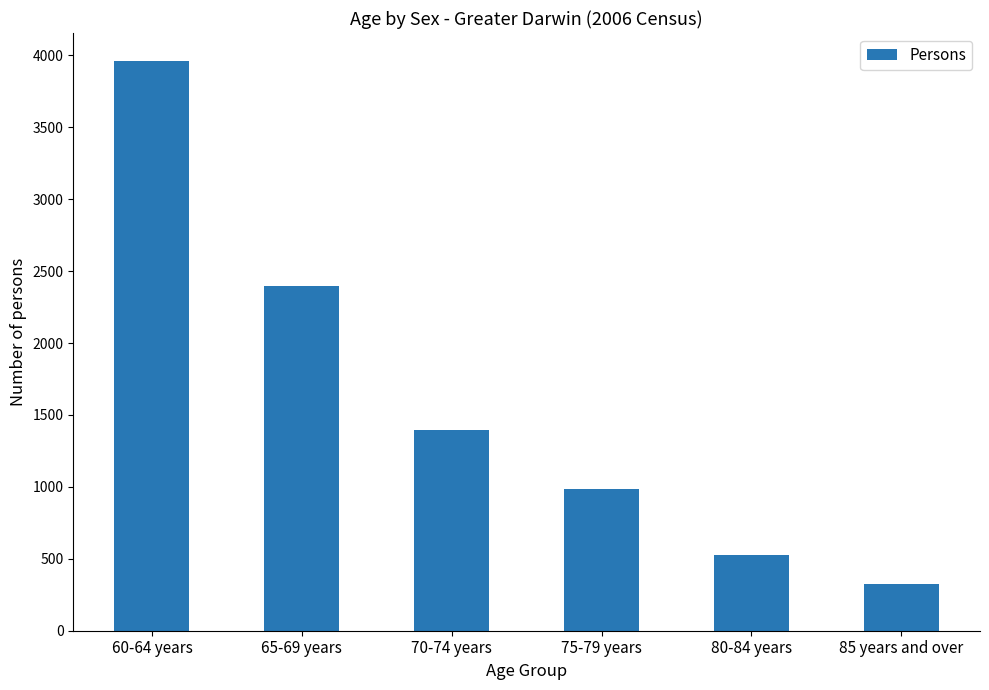

What is the ratio of the value at 65-69 years to the value at 85 years and over?

7.4